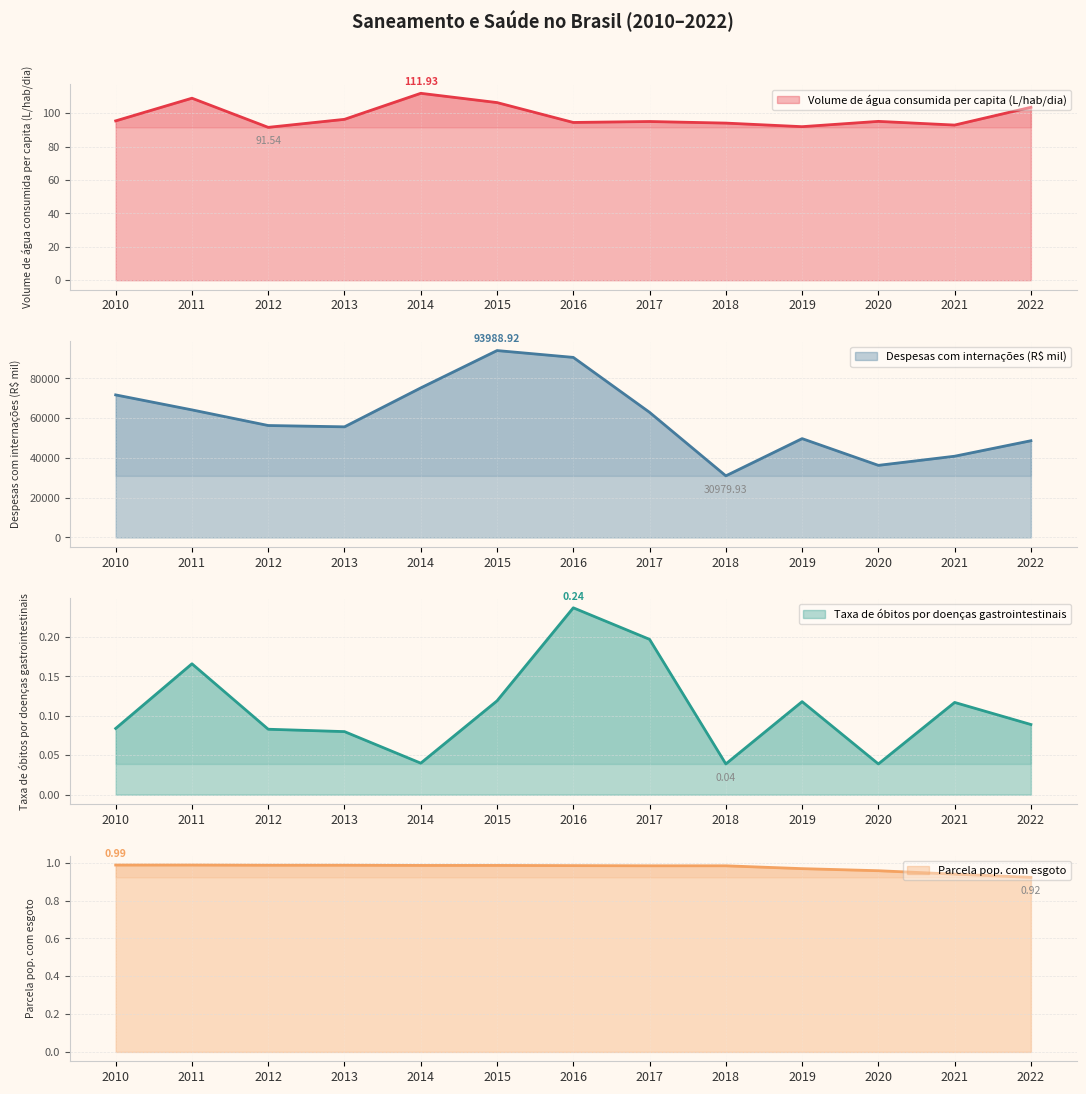

True or false: Despesas com internações (R$ mil) and Taxa de óbitos por doenças gastrointestinais cross at least once.

False